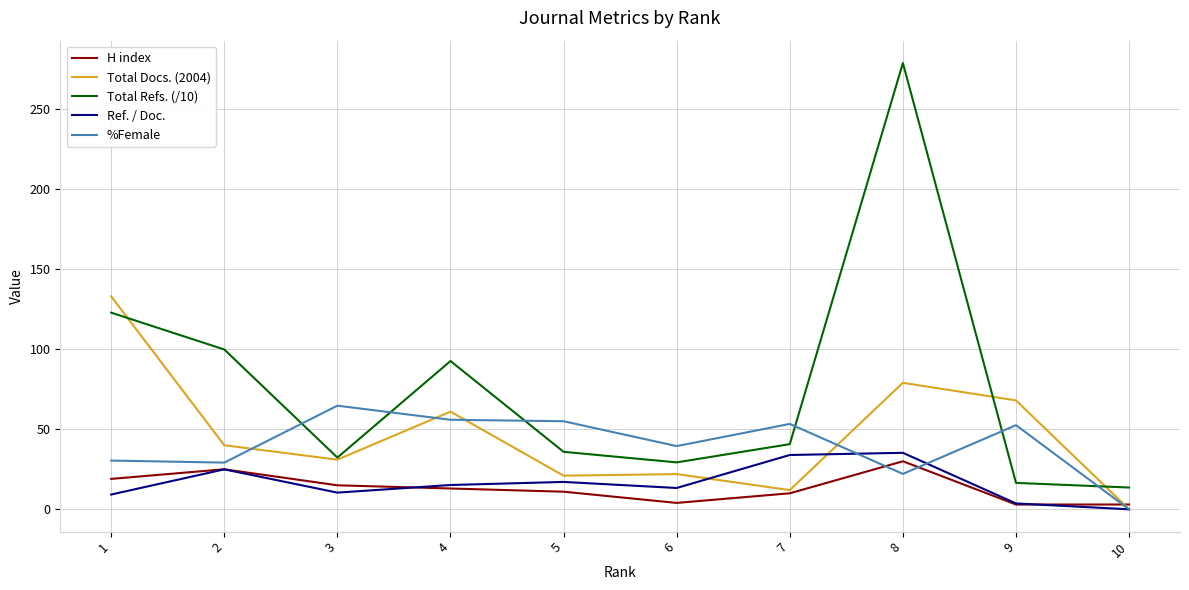

The Total Refs. (/10) series shows 23.8 at 4. True or false?

False